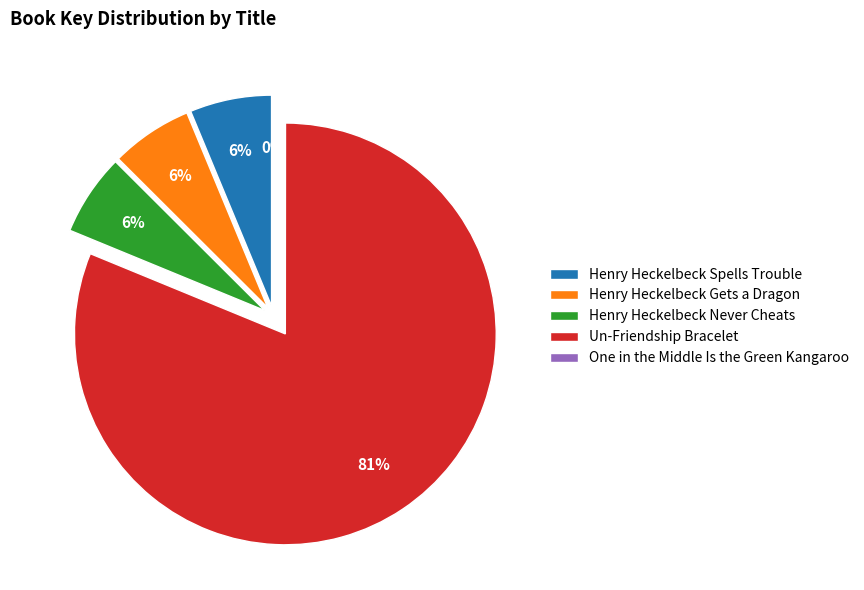

What is the change in value from Henry Heckelbeck Never Cheats to One in the Middle Is the Green Kangaroo?

-164624972